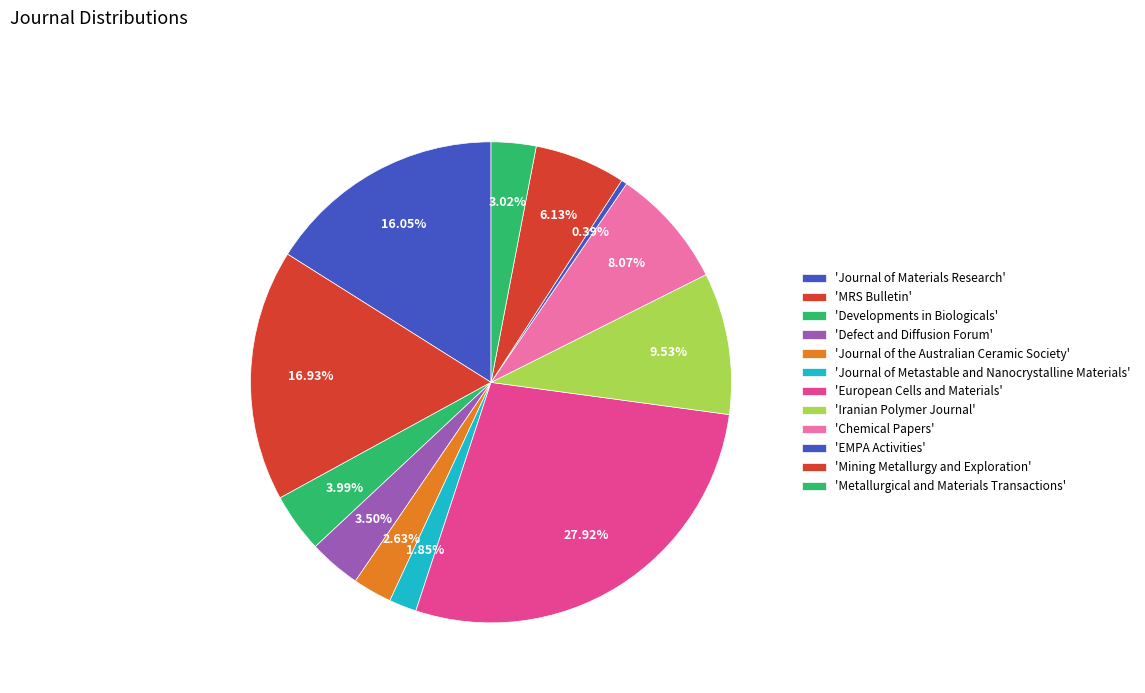

Count the number of slices in the pie.

12